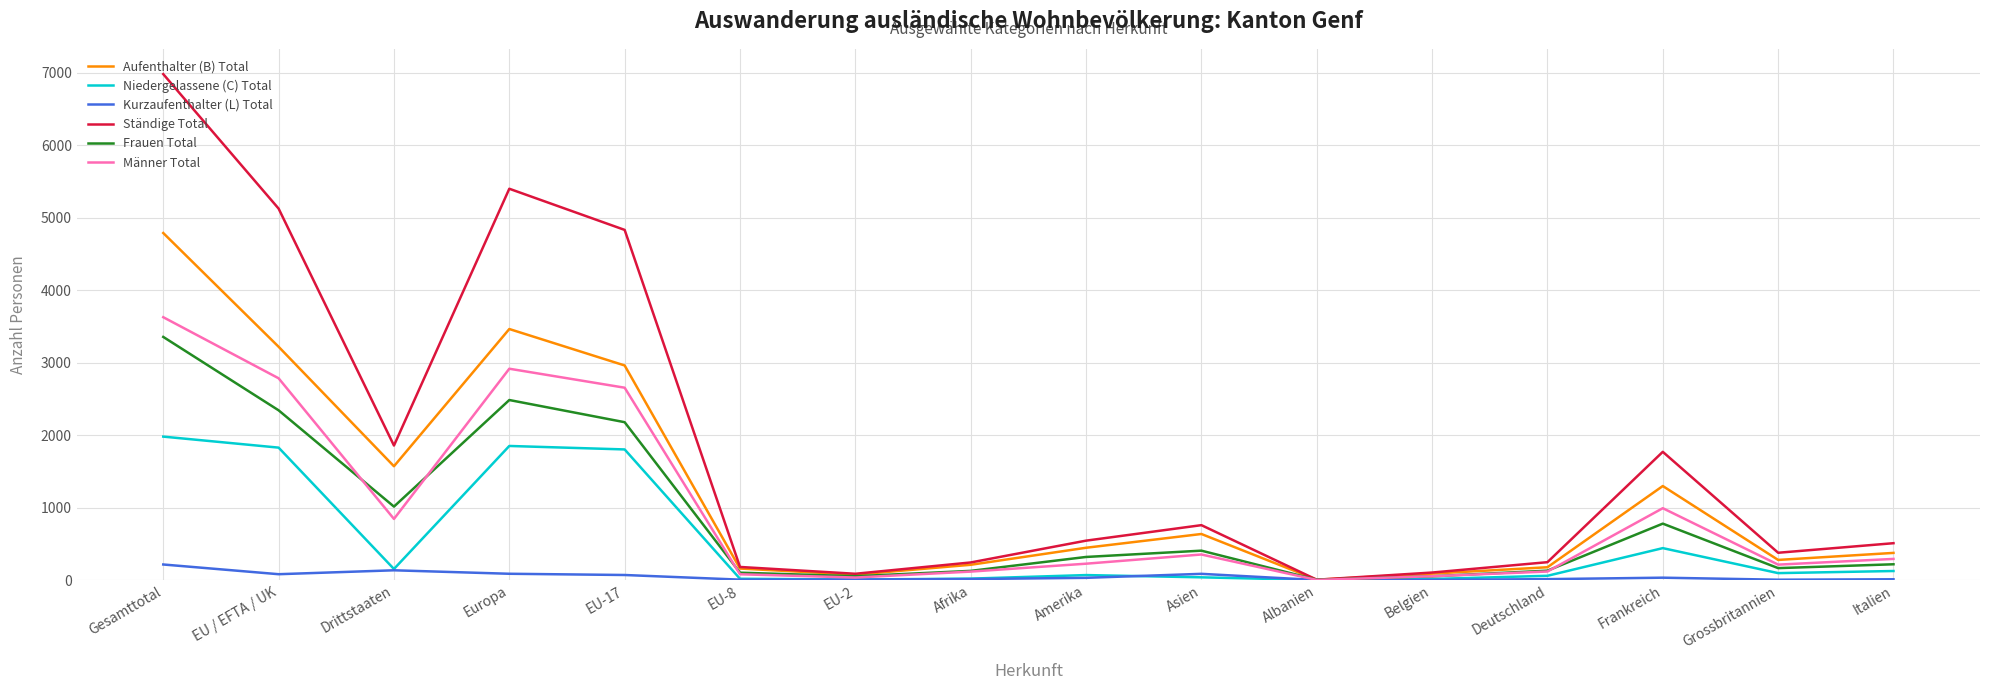

What is the difference between the maximum and minimum values in the Männer Total series?

3626